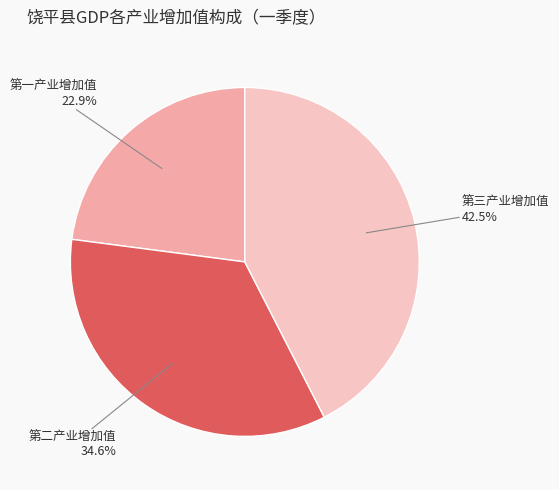

To the nearest percent, what portion does 第一产业增加值 represent?

23%